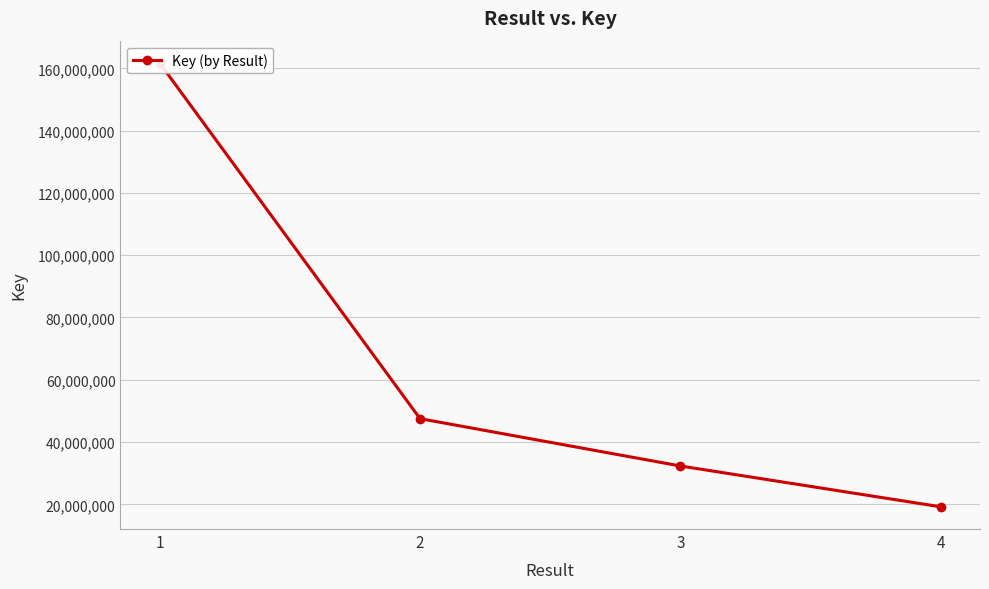

What is the smallest value displayed?

19190462